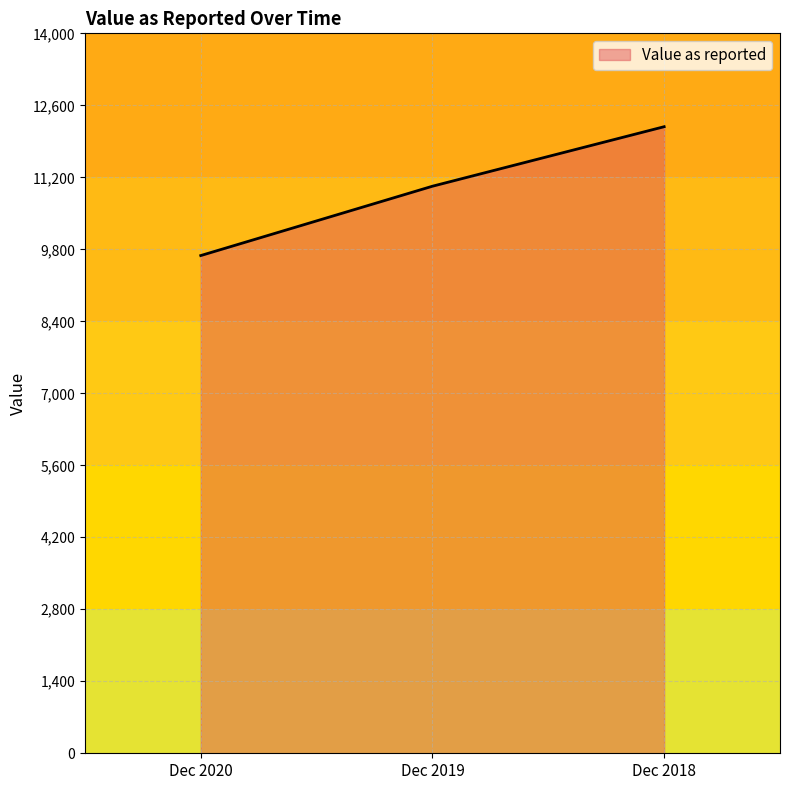

How many lines are shown in the chart?

1